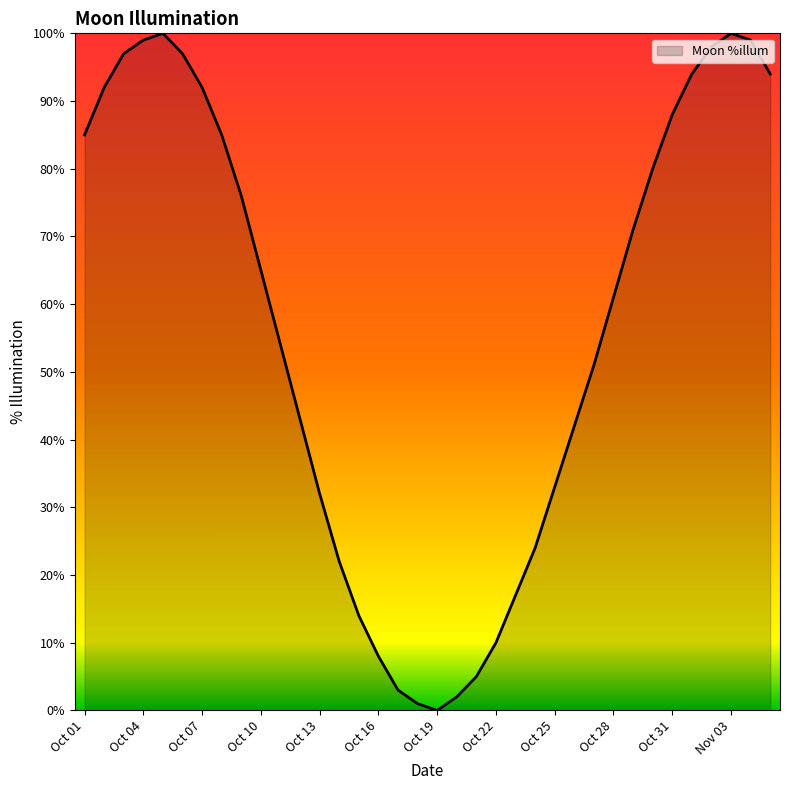

What is the difference between the maximum and minimum values?

100